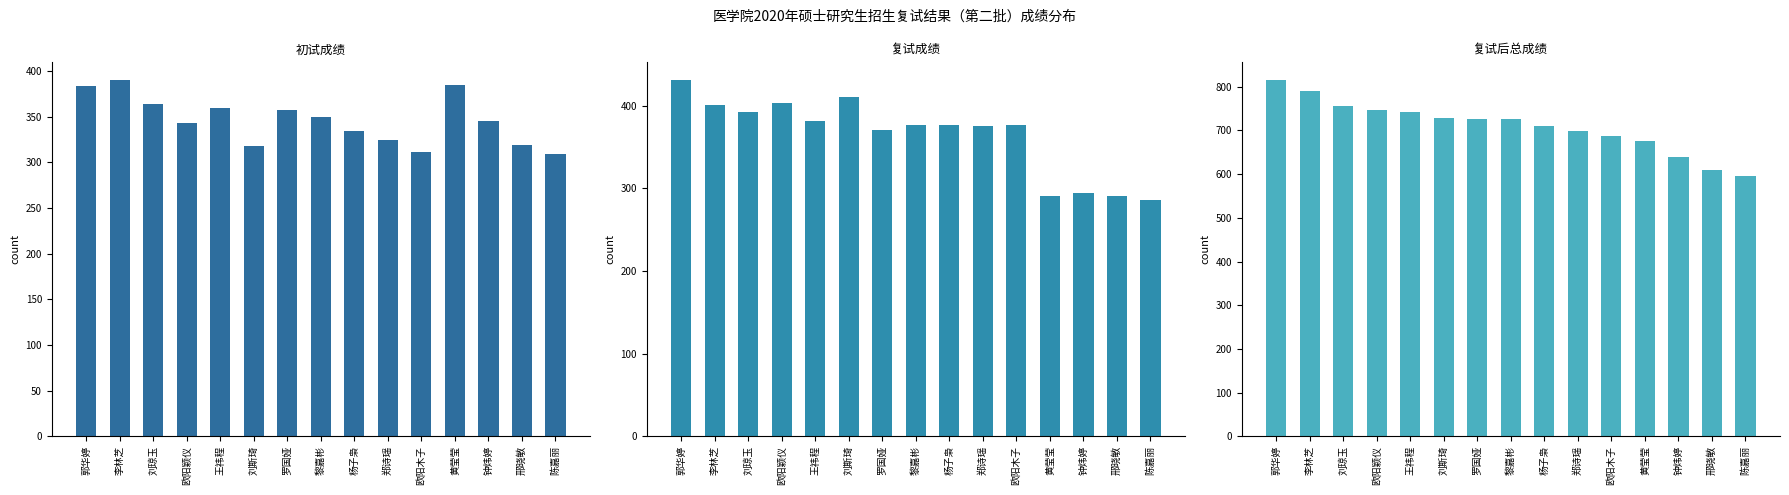

What is the difference between the maximum and second lowest values in the 复试成绩 series?

139.9